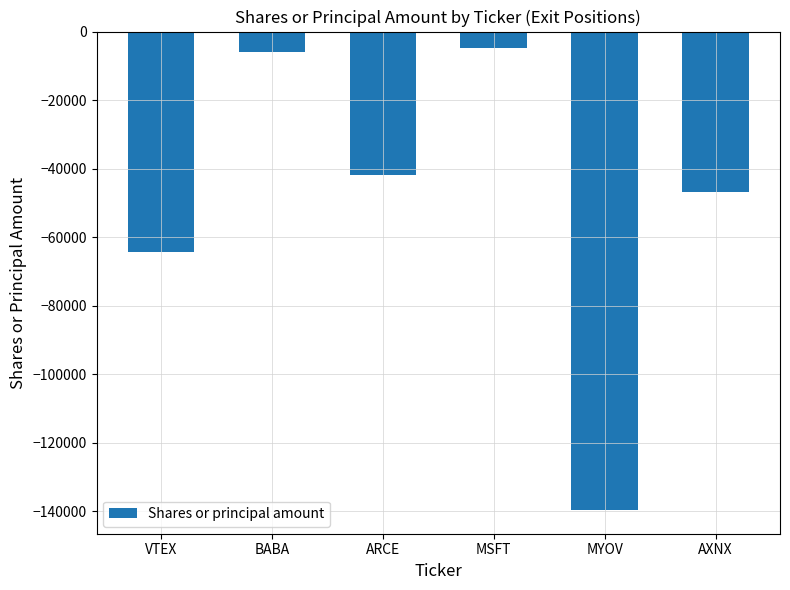

List the labels in order of value, largest first.

MSFT, BABA, ARCE, AXNX, VTEX, MYOV